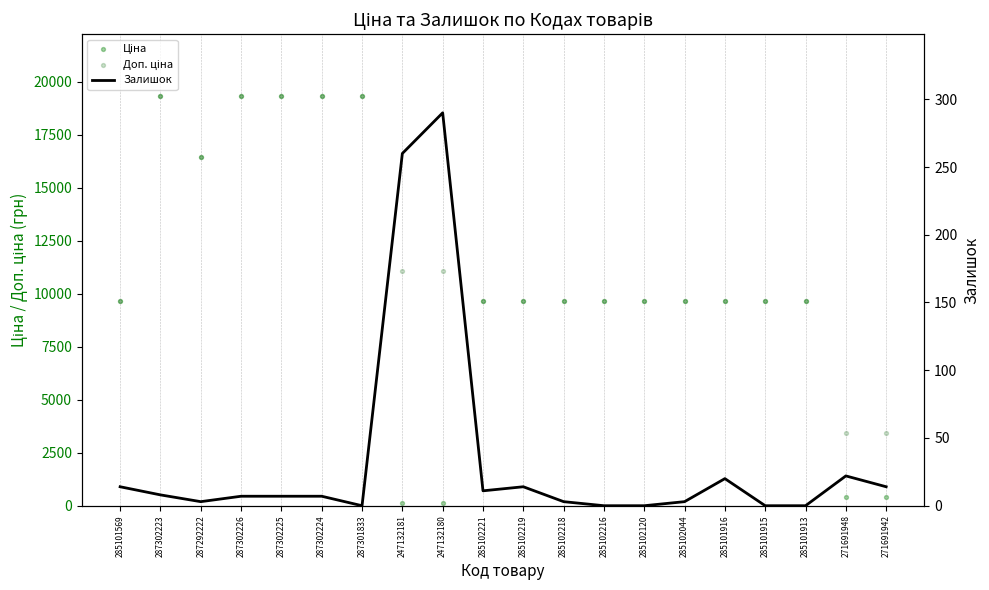

What is the total value across all series at 285102216?

19329.3